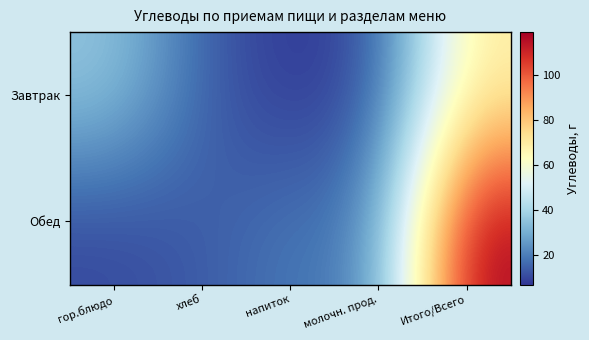

Which series has the largest total across all categories?

Обед